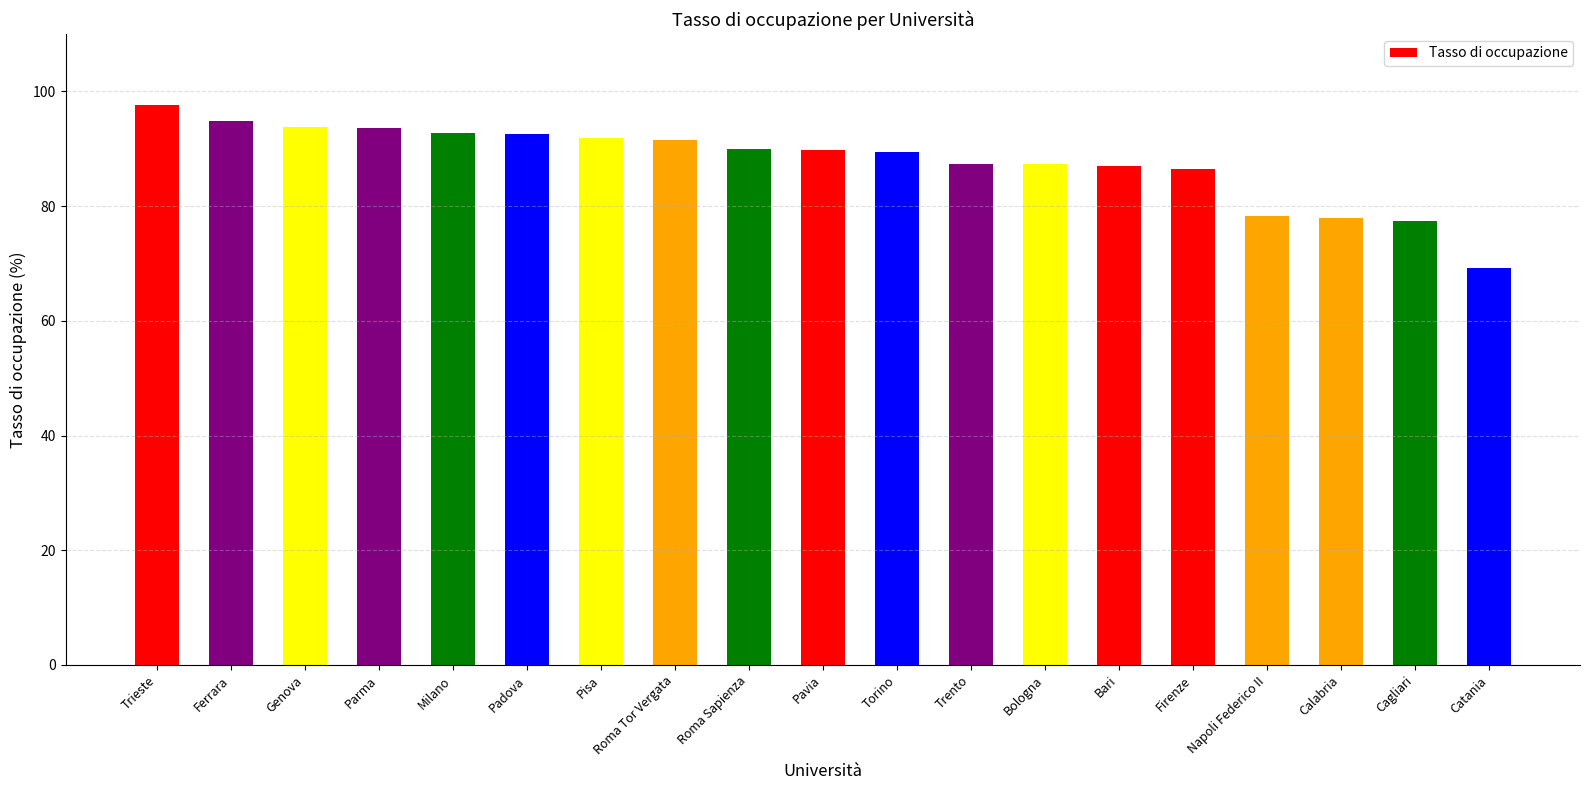

Which label corresponds to the largest value in the chart?

Trieste